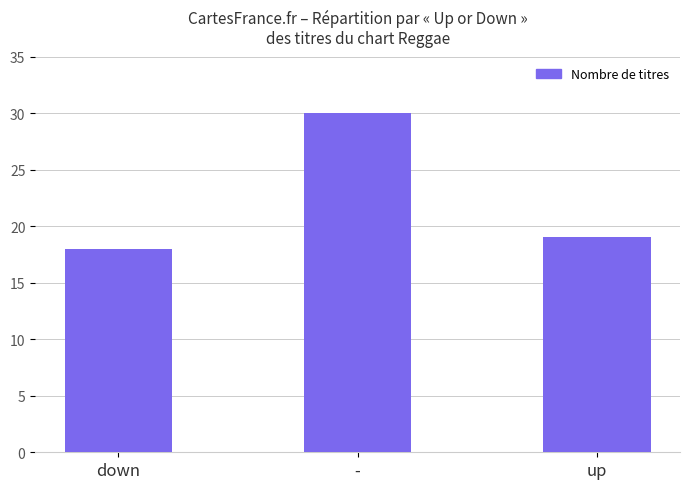

What is the minimum value shown in the chart?

18